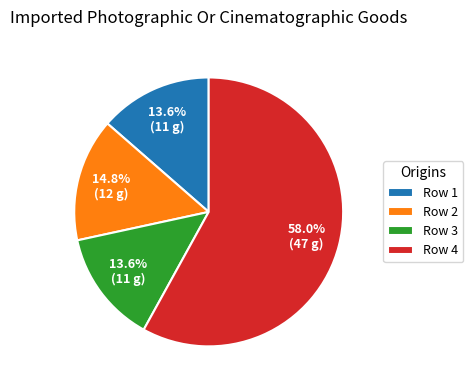

To the nearest percent, what is the difference between the largest and smallest slice percentages?

44%